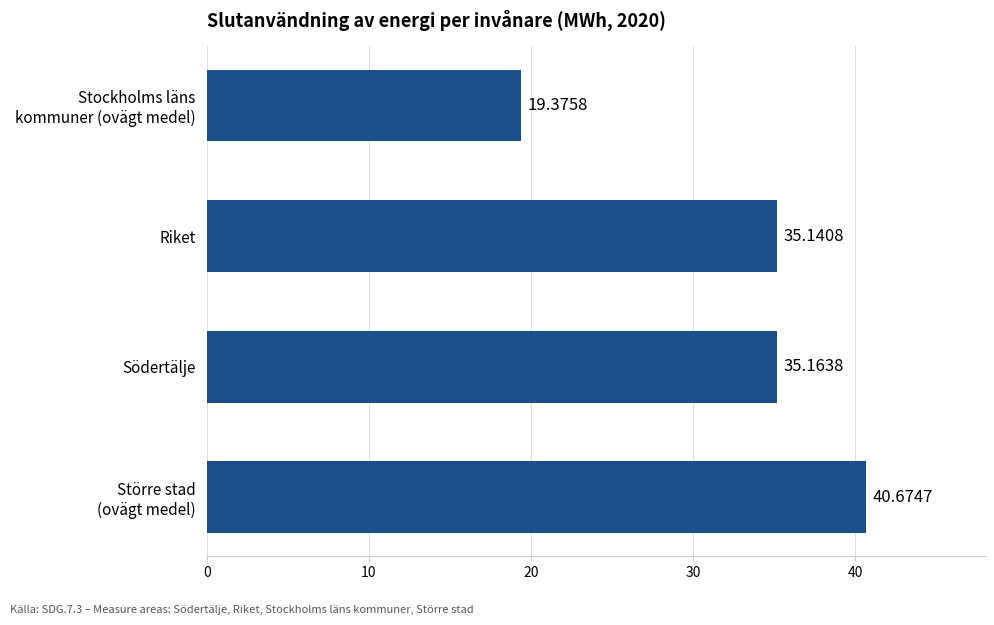

Rank the categories by value from highest to lowest.

Större stad
(ovägt medel), Södertälje, Riket, Stockholms läns
kommuner (ovägt medel)